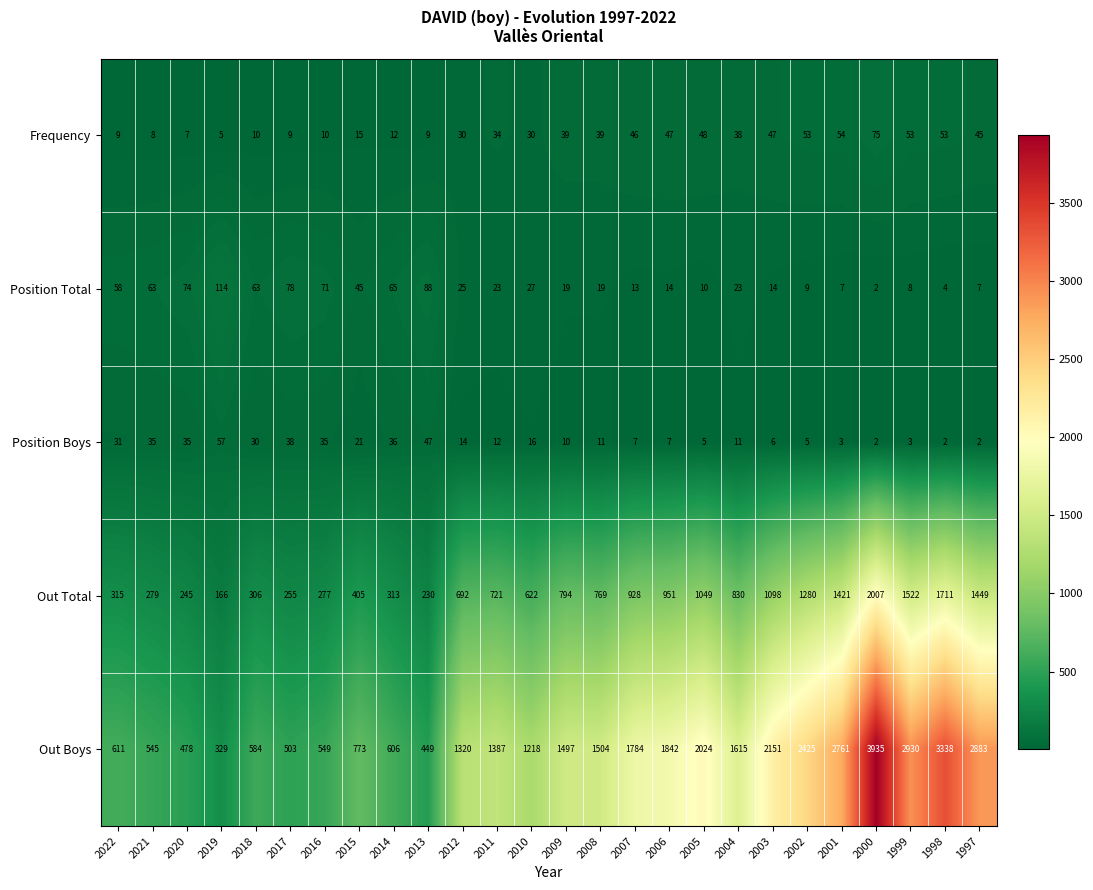

At which label does Frequency reach its peak?

2000